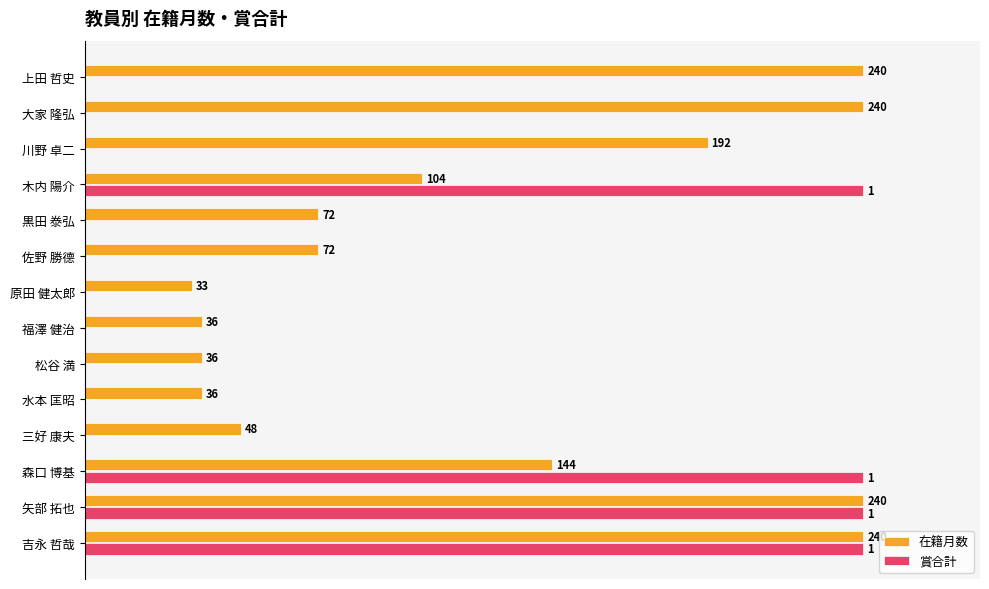

What position from the left is 三好 康夫?

11